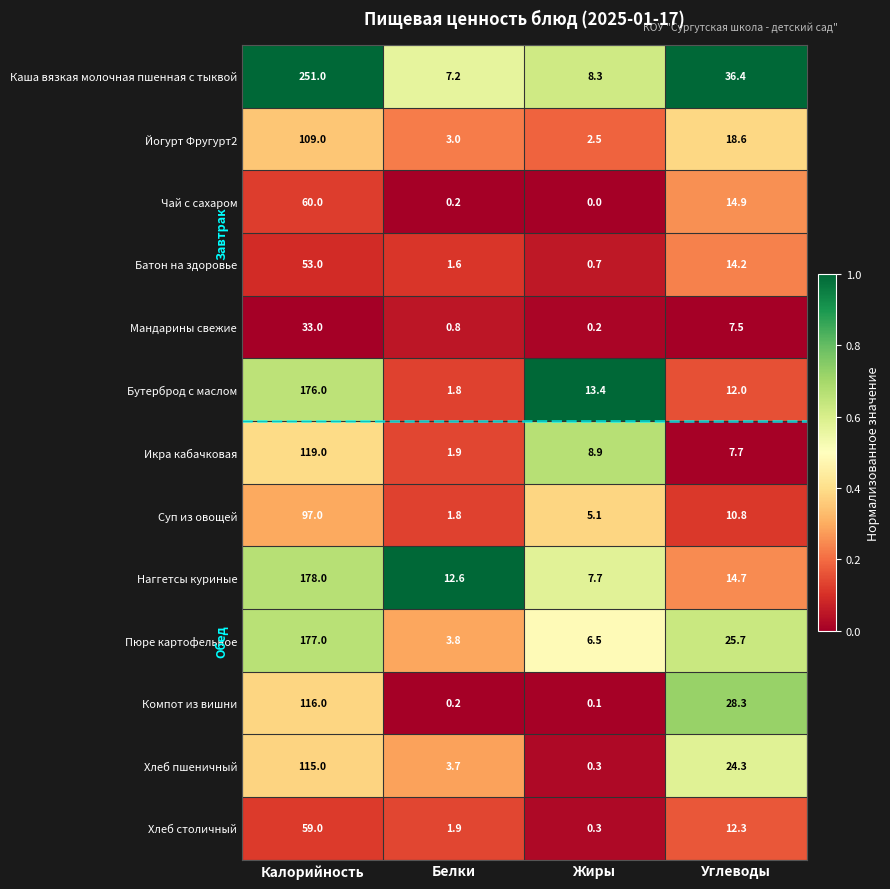

List the labels in order of Йогурт Фругурт2 value, smallest first.

Жиры, Белки, Углеводы, Калорийность